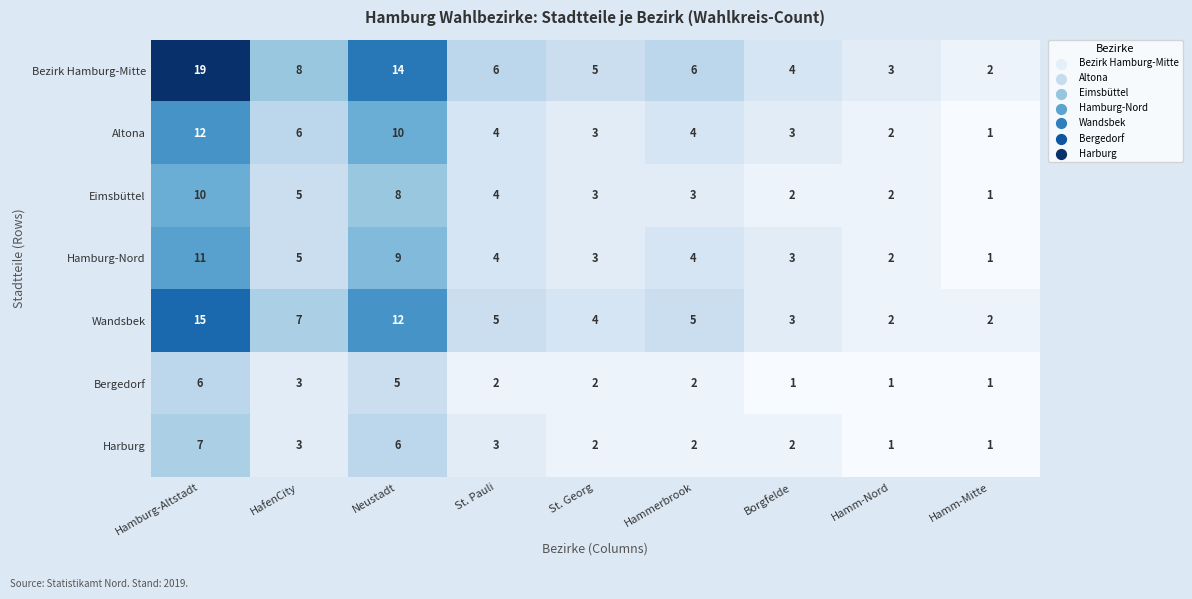

Which series has the largest range (max minus min)?

Bezirk Hamburg-Mitte